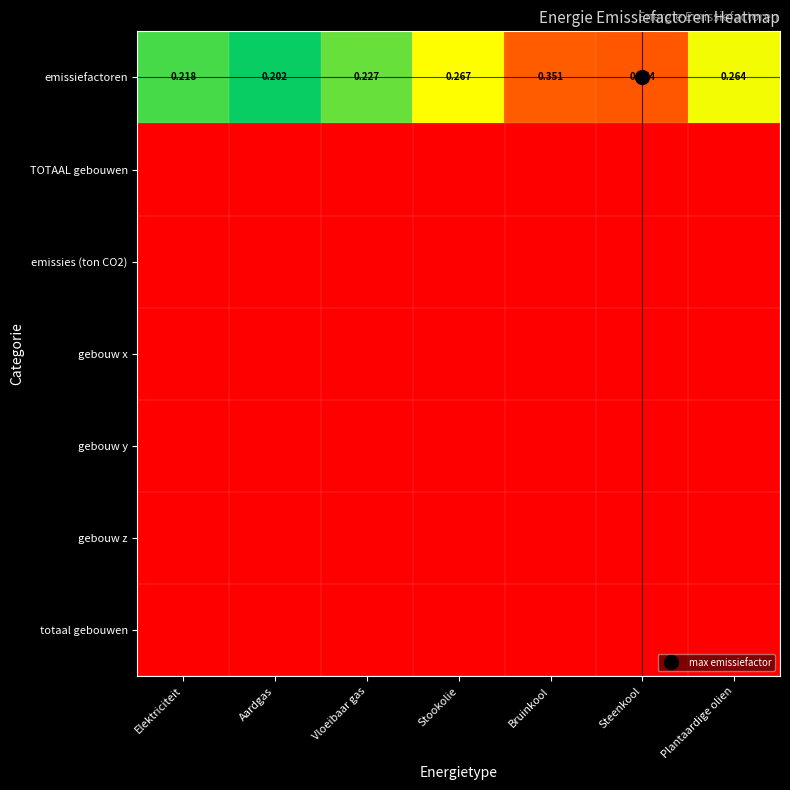

At how many categories does at least one series exceed 0?

7